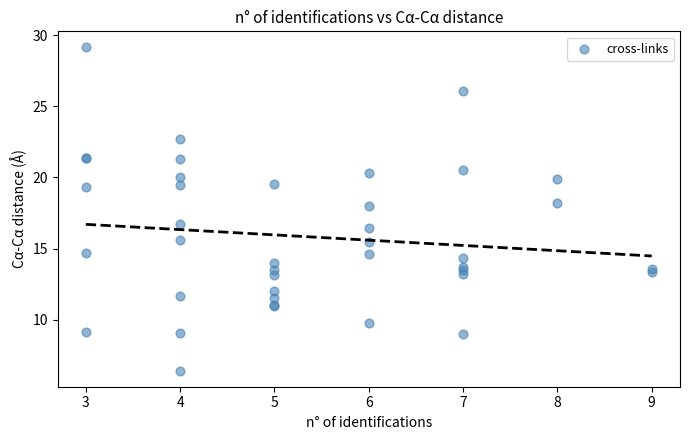

What Y value in the scatter plot is closest to 17?

16.7